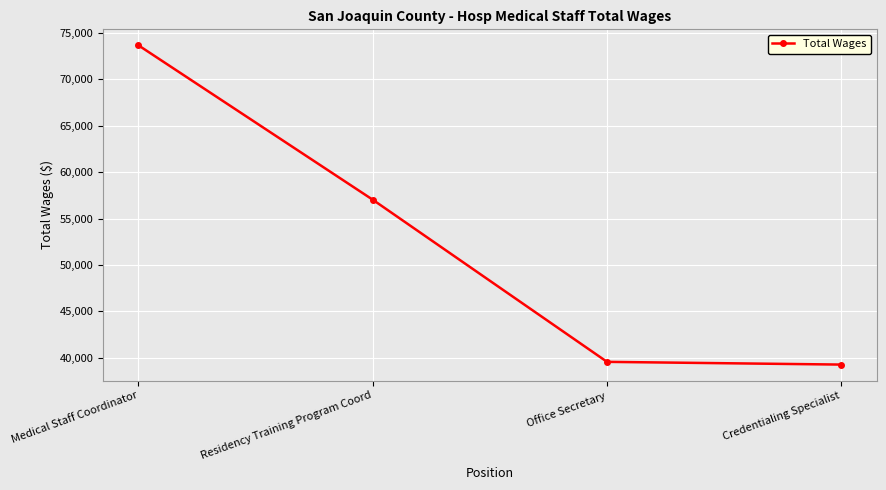

How many lines are shown in the chart?

1